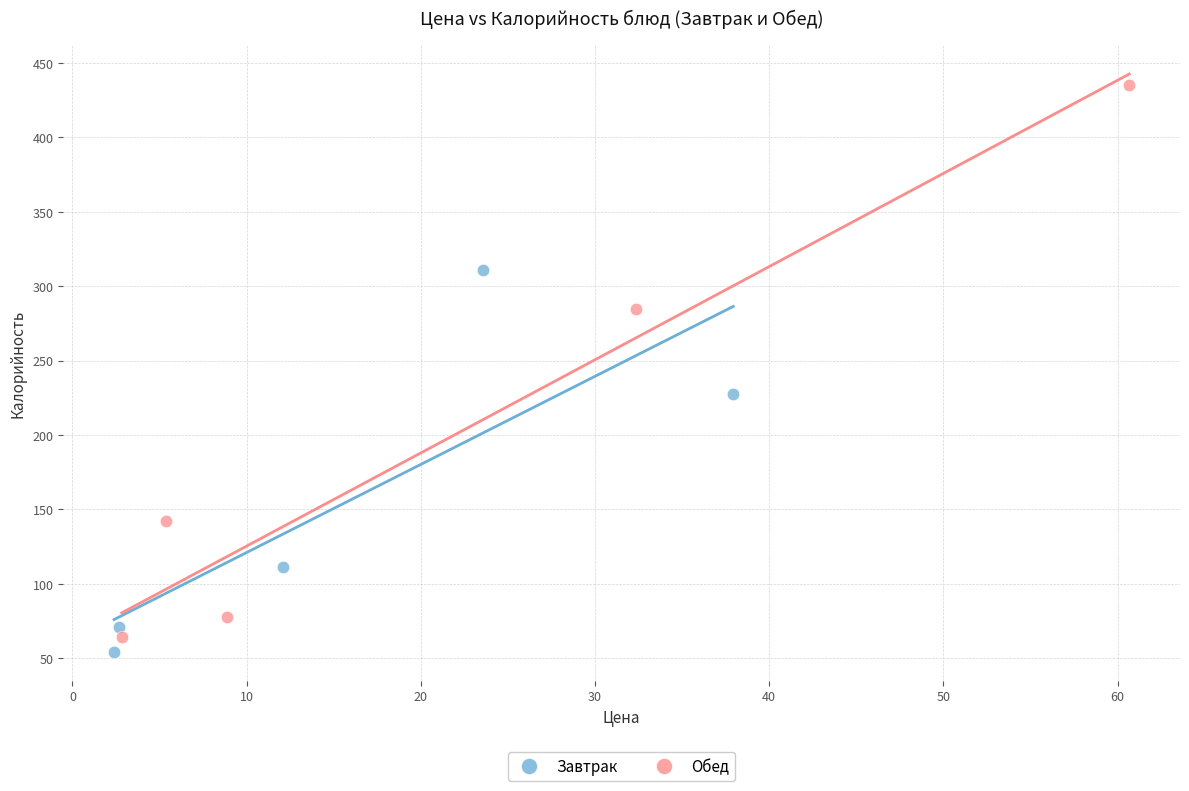

Which series contains the highest Y value?

Обед